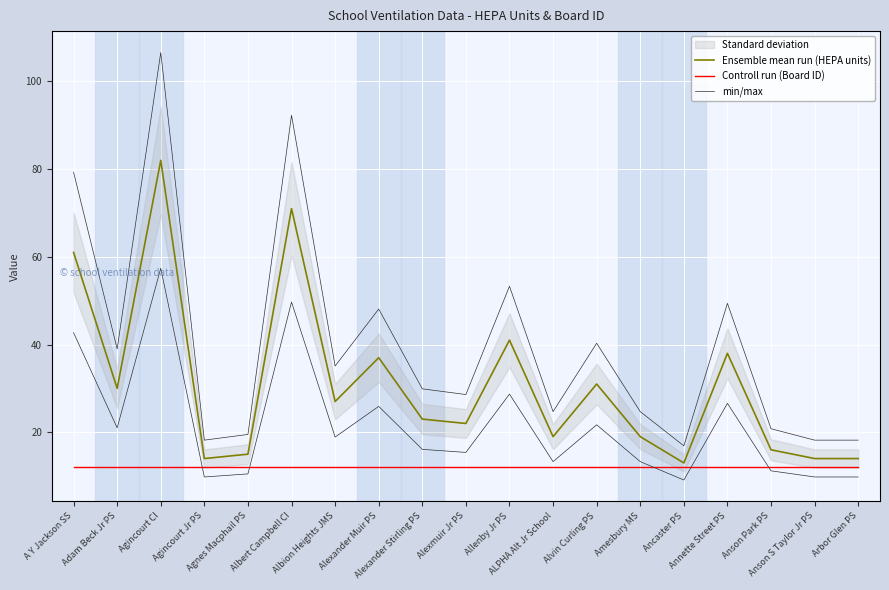

Reading left to right, transcribe all the data shown in this chart.

Ensemble mean run (HEPA units): 61.0	30.0	82.0	14.0	15.0	71.0	27.0	37.0	23.0	22.0	41.0	19.0	31.0	19.0	13.0	38.0	16.0	14.0	14.0
Controll run (Board ID): 12.0	12.0	12.0	12.0	12.0	12.0	12.0	12.0	12.0	12.0	12.0	12.0	12.0	12.0	12.0	12.0	12.0	12.0	12.0
min/max: 79.3	39.0	106.6	18.2	19.5	92.3	35.1	48.1	29.9	28.6	53.3	24.7	40.3	24.7	16.9	49.4	20.8	18.2	18.2